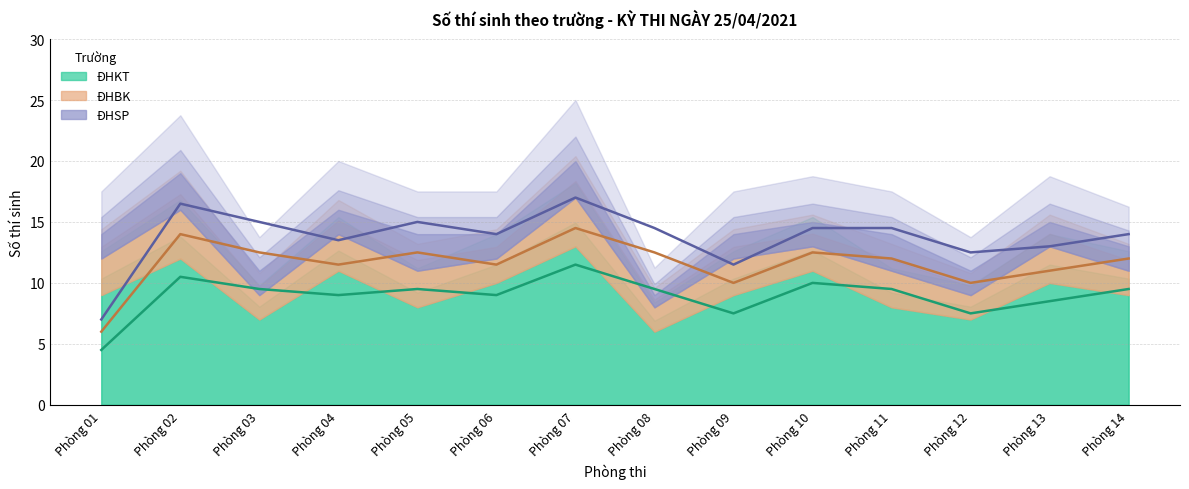

True or false: ĐHSP and ĐHKT intersect in this chart.

False